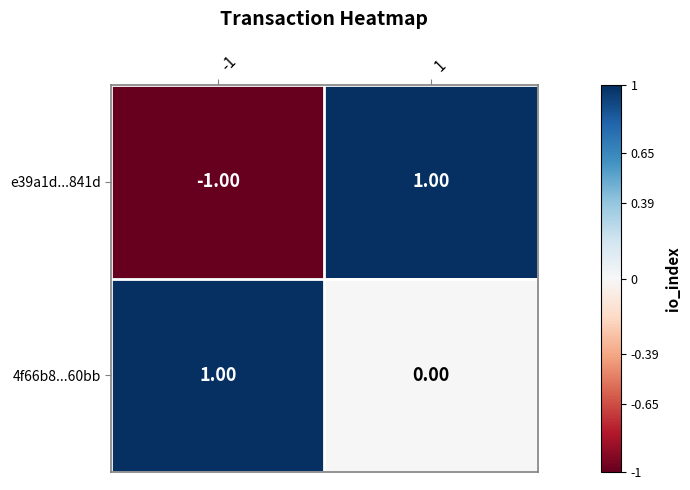

Which series has the widest spread of values?

e39a1d...841d